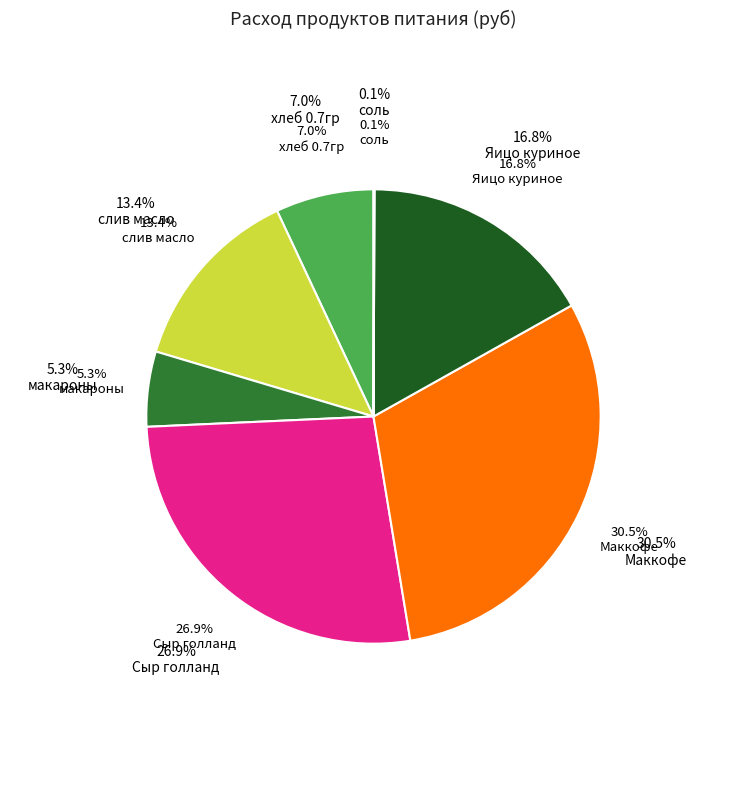

Count the number of slices in the pie.

7